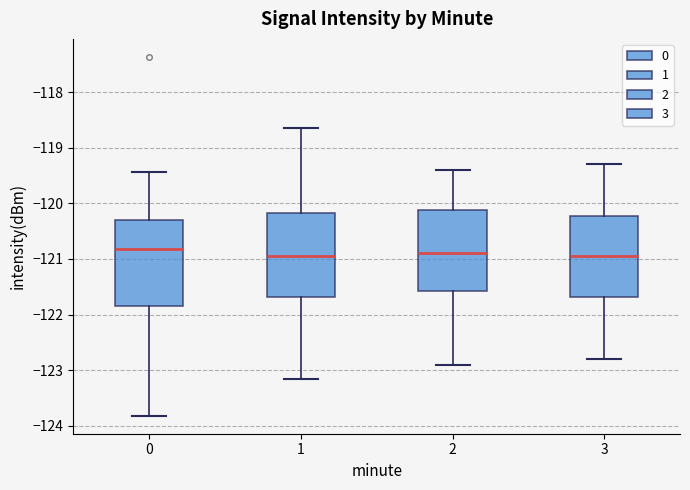

Reading left to right, read every box against the y-axis: the position of its median line, the range the box covers, and the ends of its whiskers. The values are not printed on the chart, so give them approximately, as read against the axis.

0: median -120.8, box -121.9 to -120.3, whiskers -123.8 to -119.4
1: median -120.9, box -121.7 to -120.2, whiskers -123.2 to -118.6
2: median -120.9, box -121.6 to -120.1, whiskers -122.9 to -119.4
3: median -120.9, box -121.7 to -120.2, whiskers -122.8 to -119.3